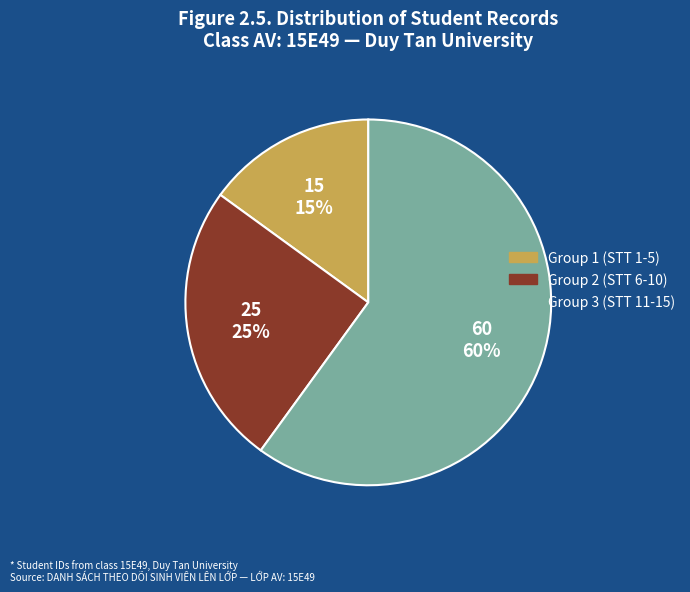

How many segments does this pie chart have?

3